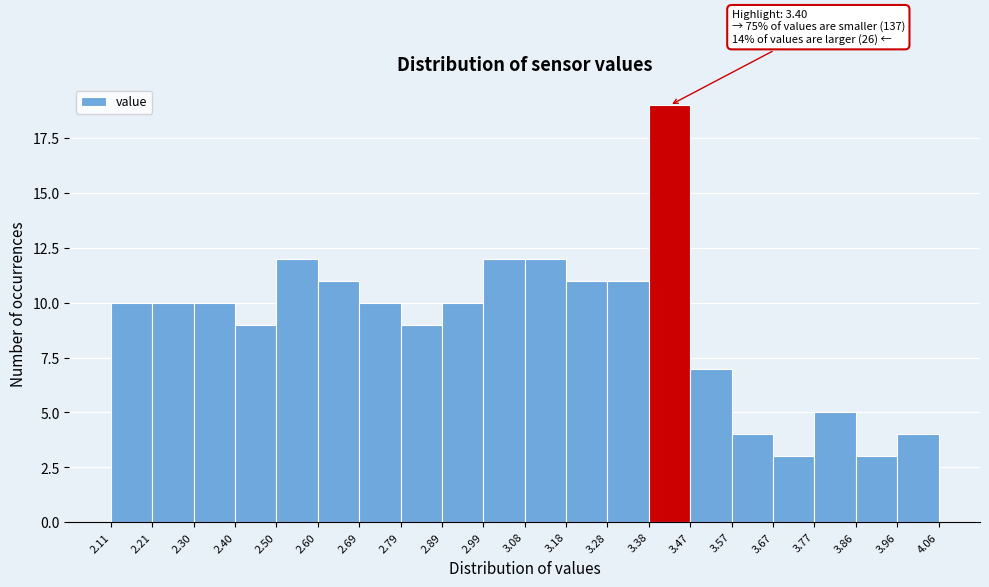

Over which range of the x-axis is the bar tallest?

3.38 to 3.47